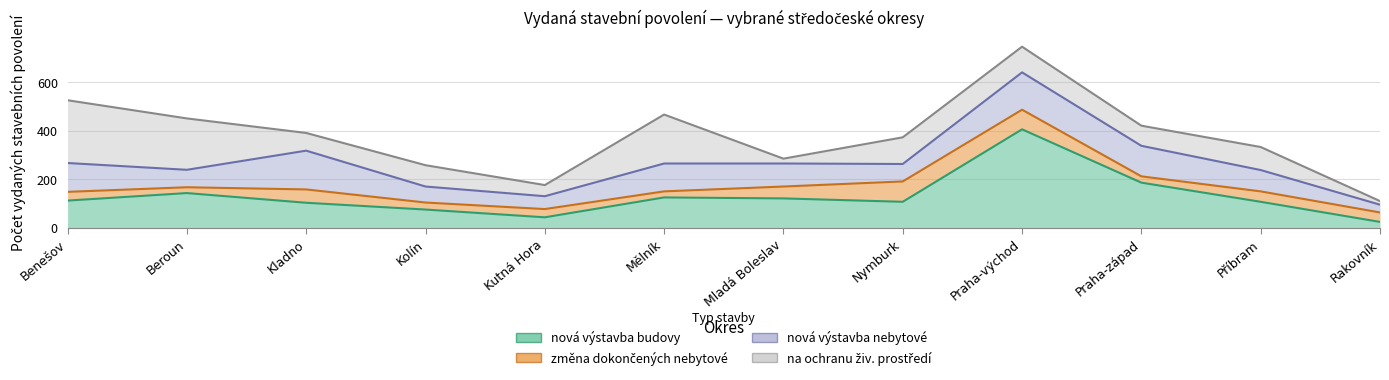

True or false: nová výstavba nebytové has more than 2 points higher than both neighbors.

True